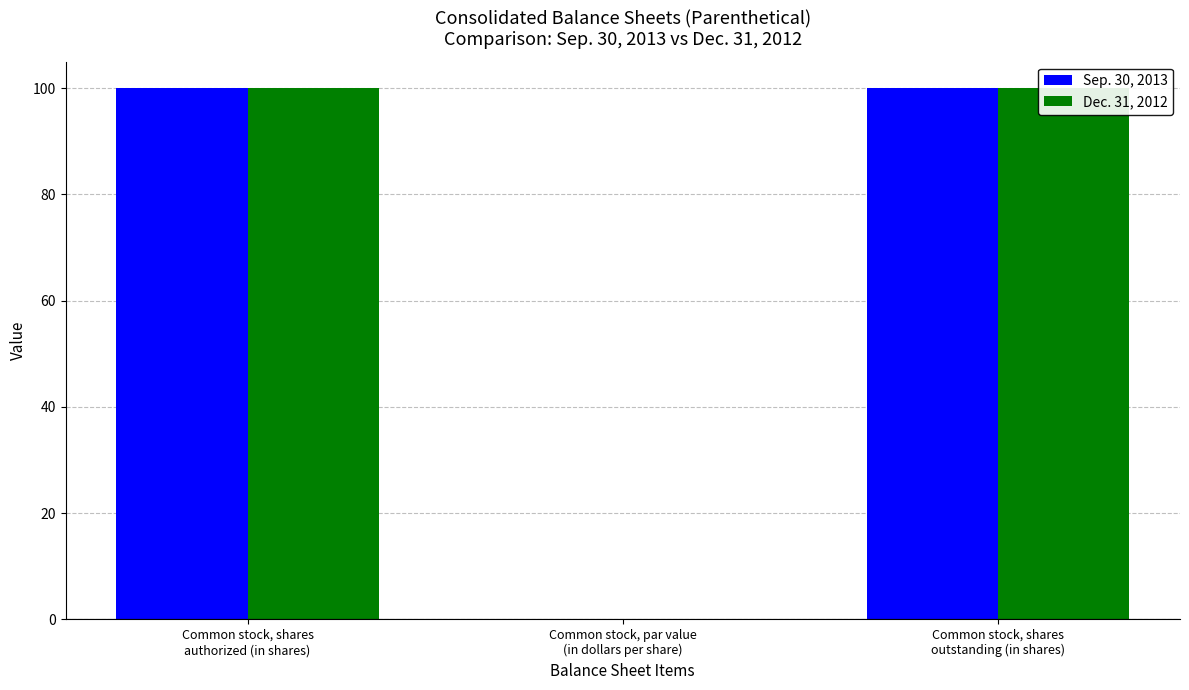

Reading left to right, list all the values displayed in this chart.

Sep. 30, 2013: Common stock, shares
authorized (in shares)=100.0	Common stock, par value
(in dollars per share)=0.0	Common stock, shares
outstanding (in shares)=100.0
Dec. 31, 2012: Common stock, shares
authorized (in shares)=100.0	Common stock, par value
(in dollars per share)=0.0	Common stock, shares
outstanding (in shares)=100.0